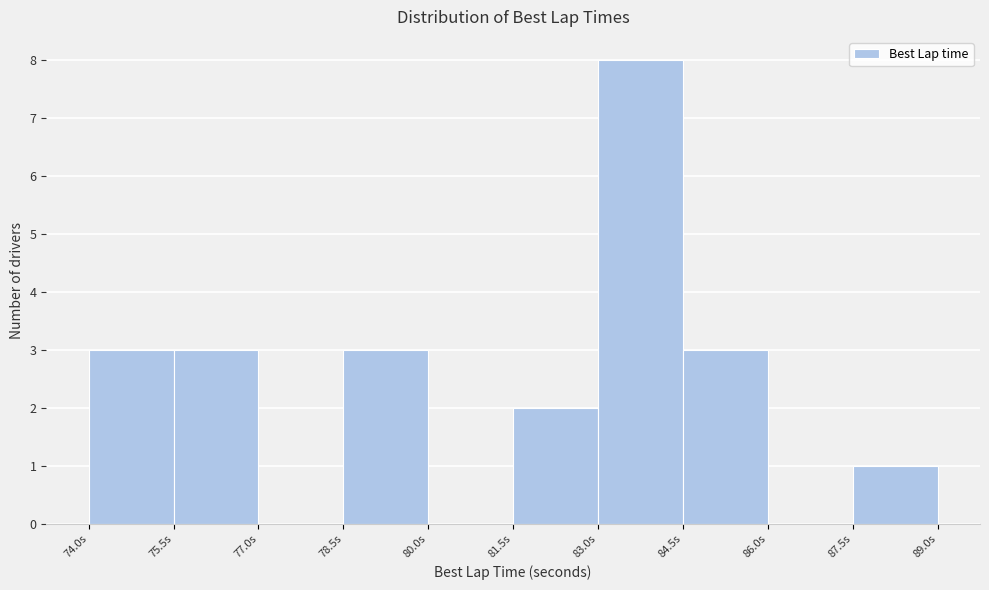

What is the height of the bar covering 74.0 to 75.5 on the x-axis? Neither the bar edges nor the heights are printed on the chart, so give them approximately, as read against the axes.

3